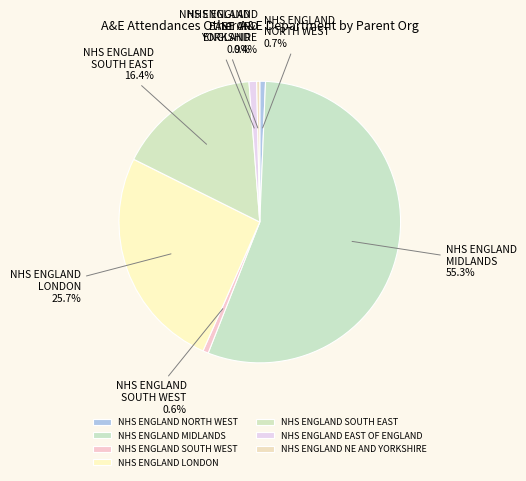

How many slices are in this pie chart?

7